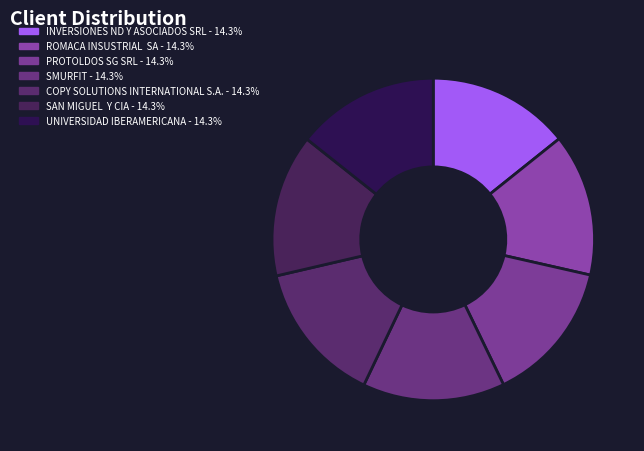

True or false: PROTOLDOS SG SRL accounts for 14% of the total.

True